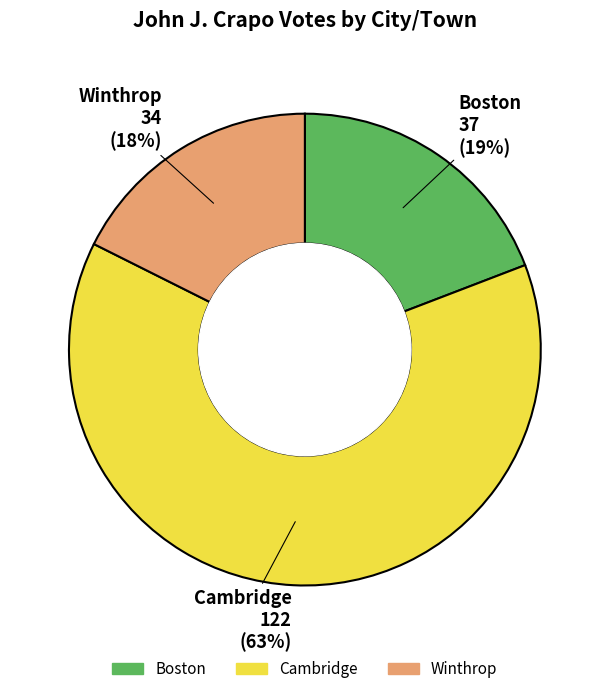

Approximately how many times larger is the value at Winthrop compared to Boston?

0.9